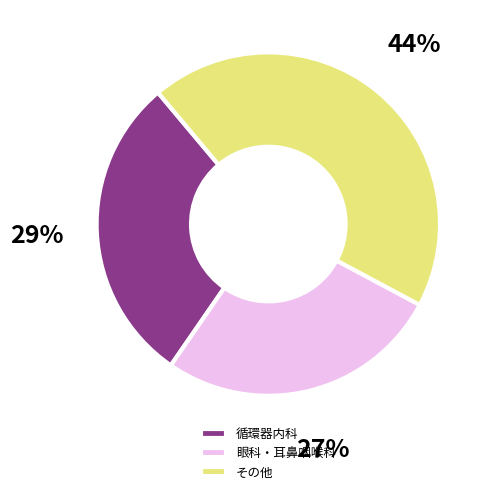

To the nearest percent, what is the difference between the largest and smallest slice percentages?

17%